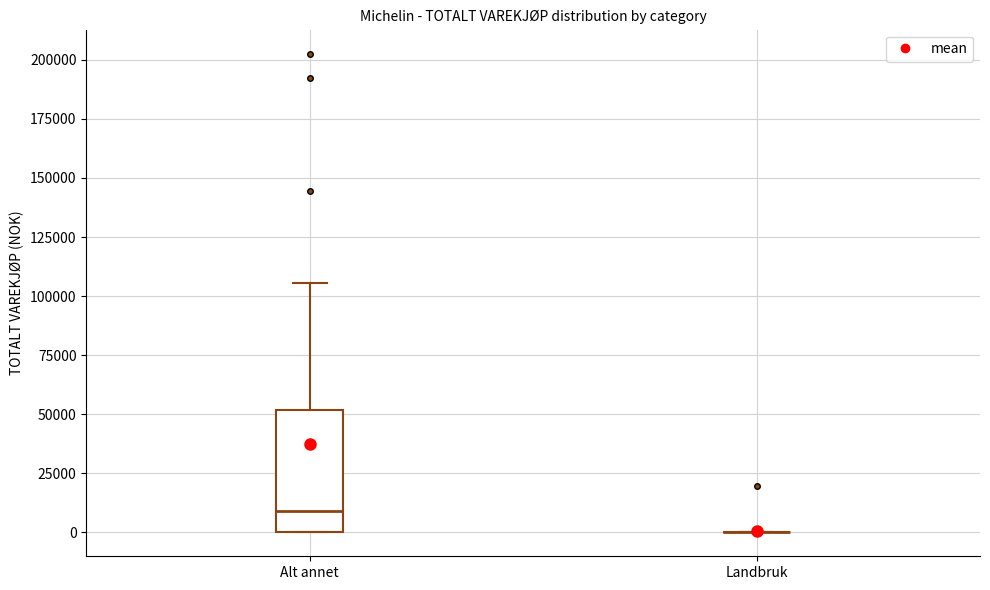

Reading left to right, transcribe this box plot: for each box, give where its median line is, the range the box spans, and where its two whiskers end, as read against the y-axis. The values are not printed on the chart, so give them approximately, as read against the axis.

Alt annet: median 10000, box 0 to 50000, whiskers 0 to 105000
Landbruk: box collapsed to a line at 0, whiskers 0 to 0